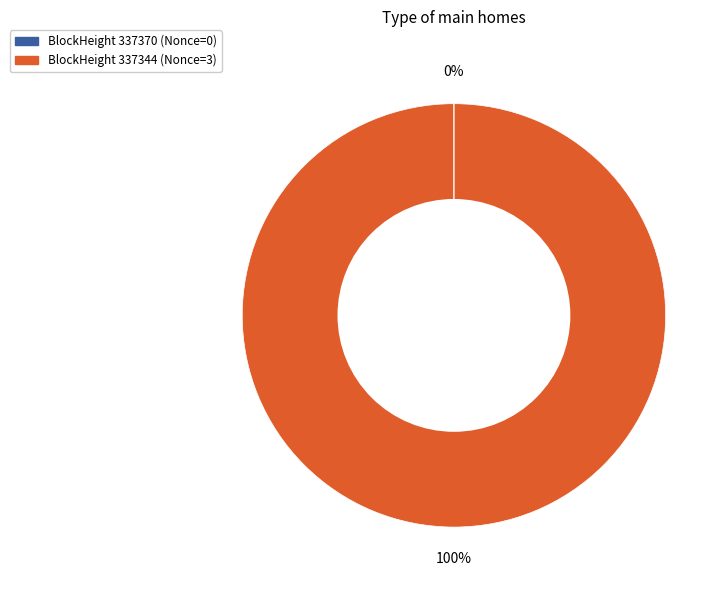

Is there any slice that represents more than half of the pie?

Yes